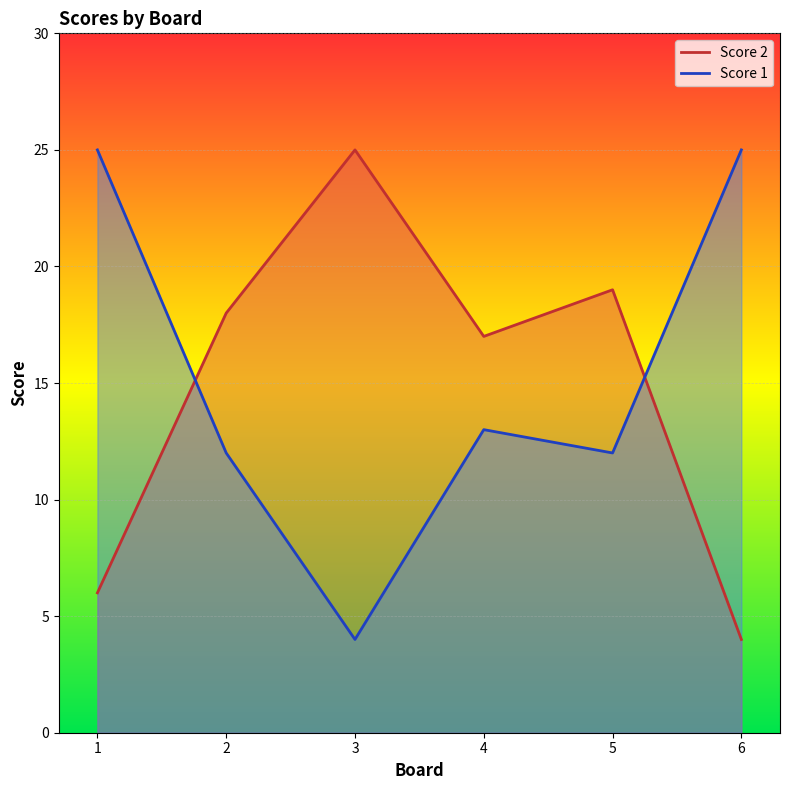

What is the total value across all series at 5?

31